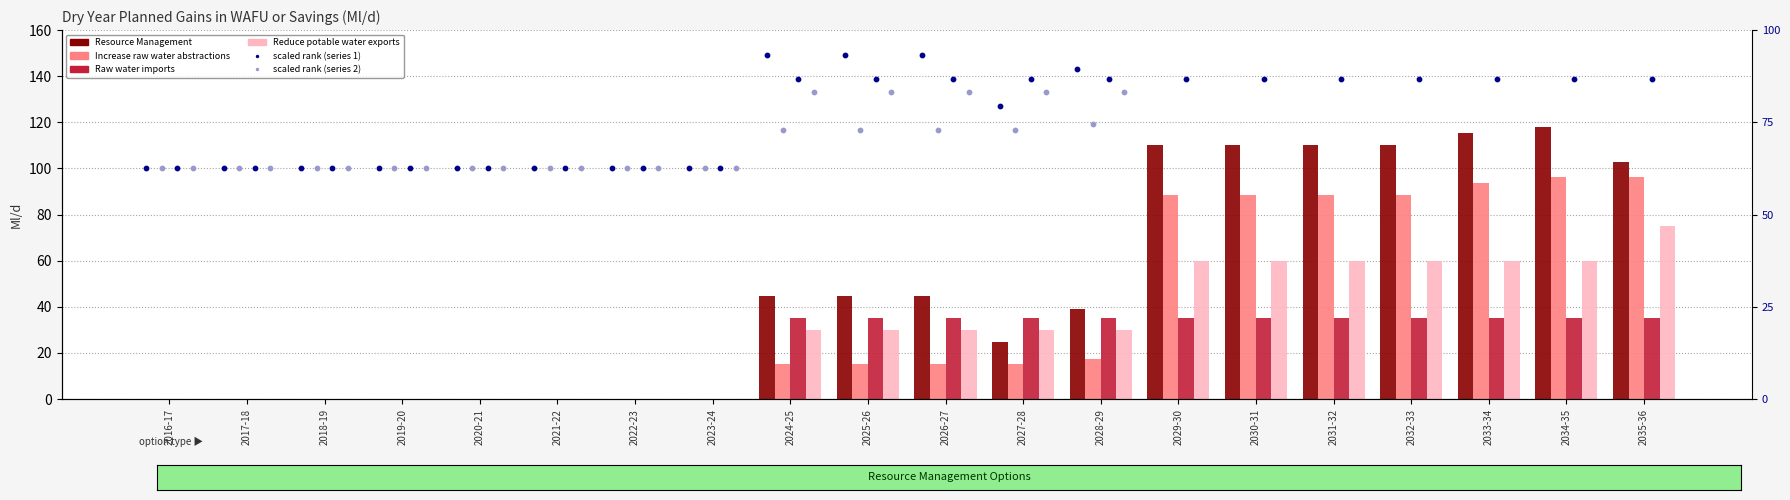

At which category is the sum across all series the highest?

2034-35